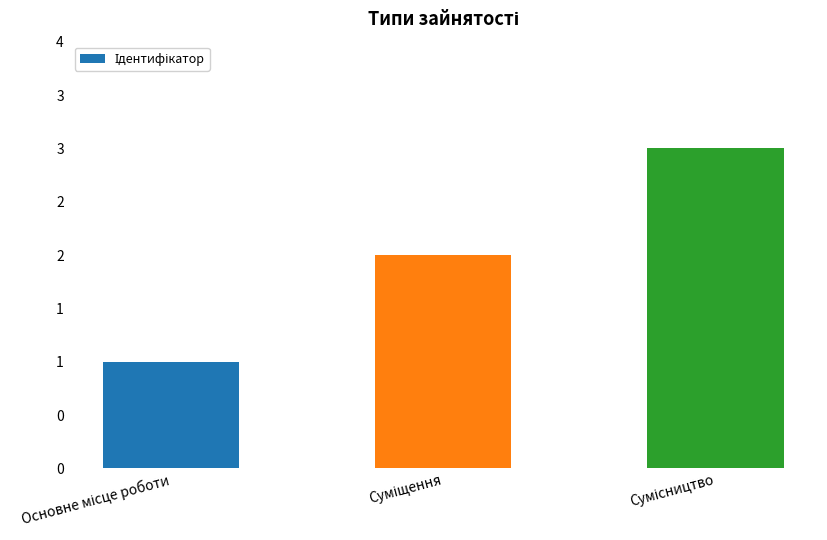

What is the label of the 3rd bar from the right?

Основне місце роботи